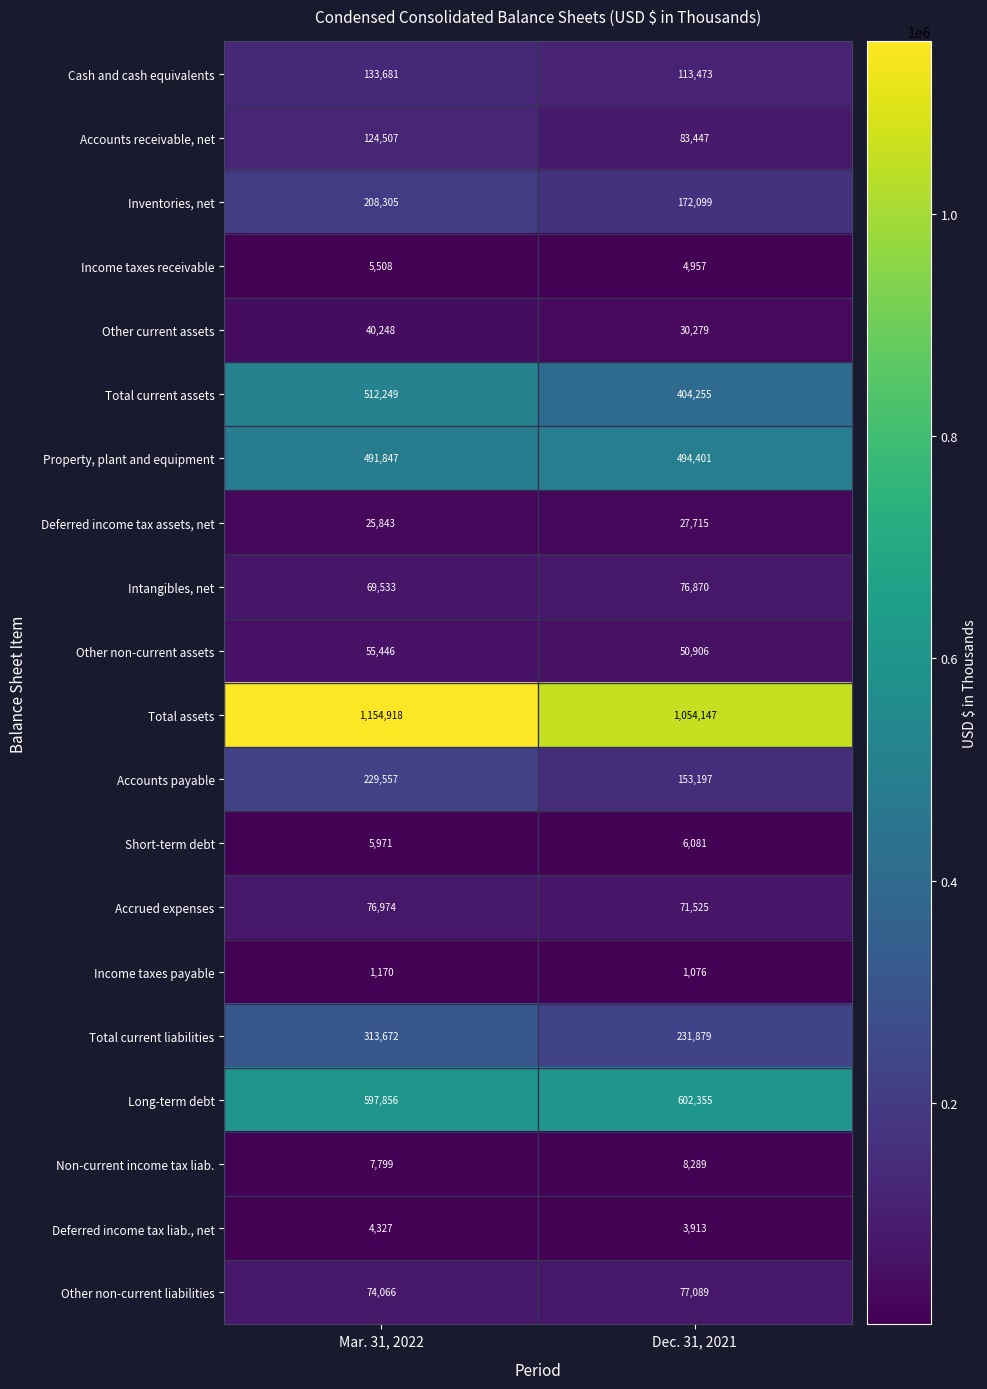

At Mar. 31, 2022, list the series in order from largest to smallest.

Total assets, Long-term debt, Total current assets, Property, plant and equipment, Total current liabilities, Accounts payable, Inventories, net, Cash and cash equivalents, Accounts receivable, net, Accrued expenses, Other non-current liabilities, Intangibles, net, Other non-current assets, Other current assets, Deferred income tax assets, net, Non-current income tax liab., Short-term debt, Income taxes receivable, Deferred income tax liab., net, Income taxes payable